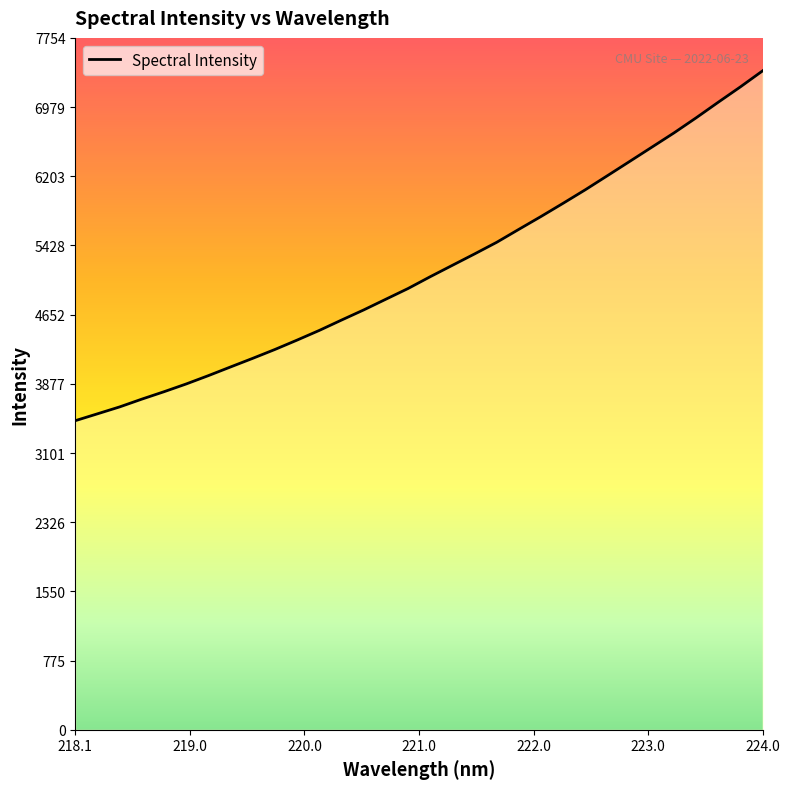

What is the greatest value displayed?

7385.4